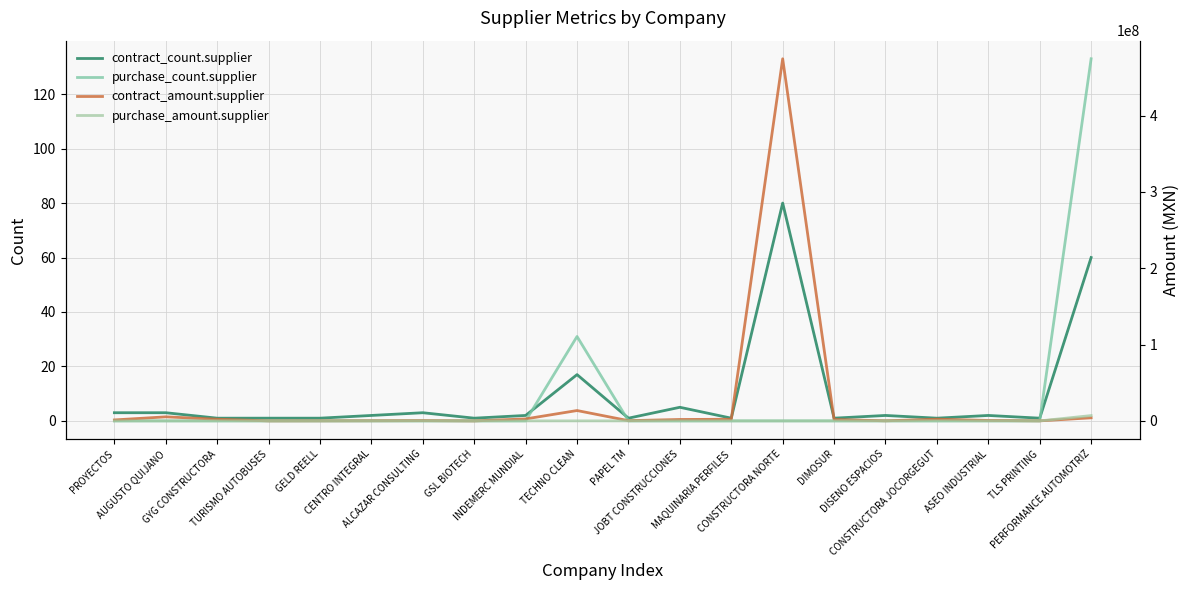

Where is contract_amount.supplier nearest to the value 237211143?

TECHNO CLEAN